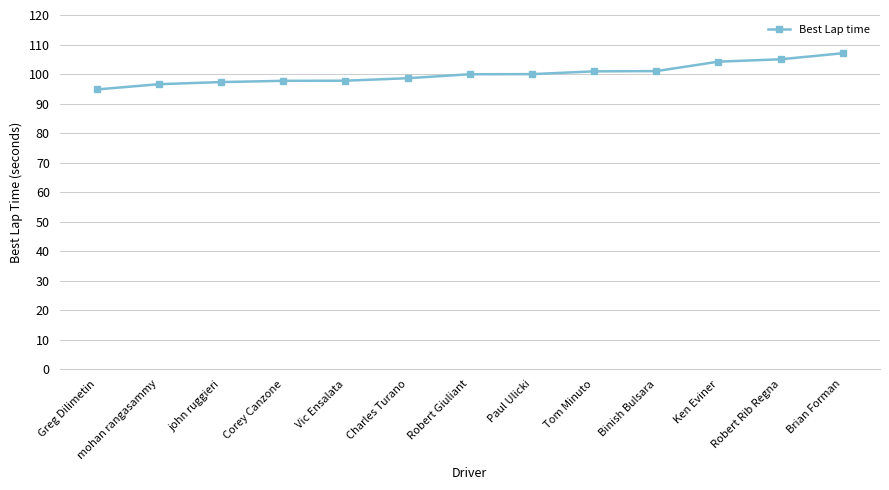

What is the difference between the maximum and second lowest values?

10.5